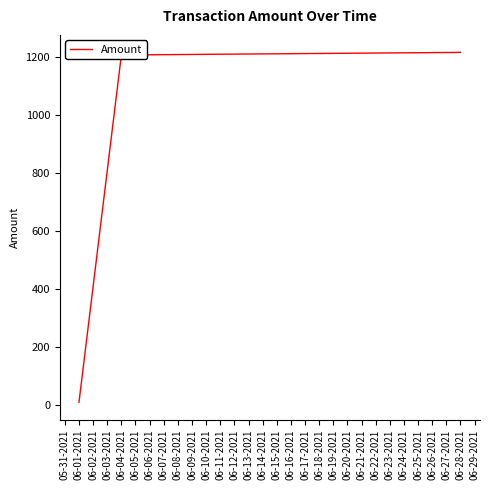

Is it true that the value at 06-01-2021 is 2172.2?

False